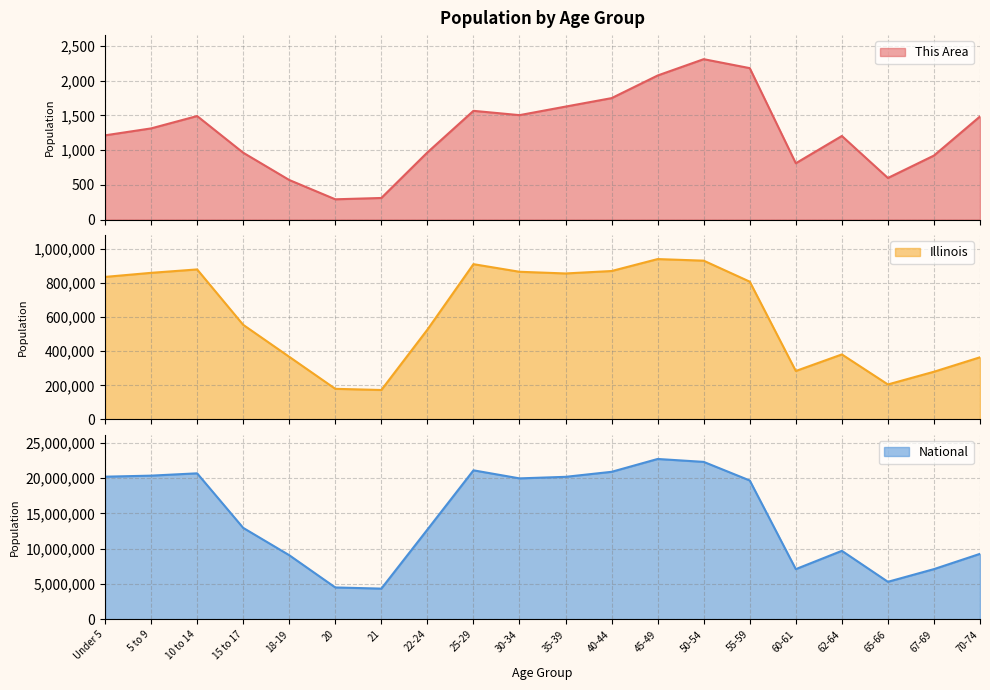

True or false: National and This Area intersect in this chart.

False